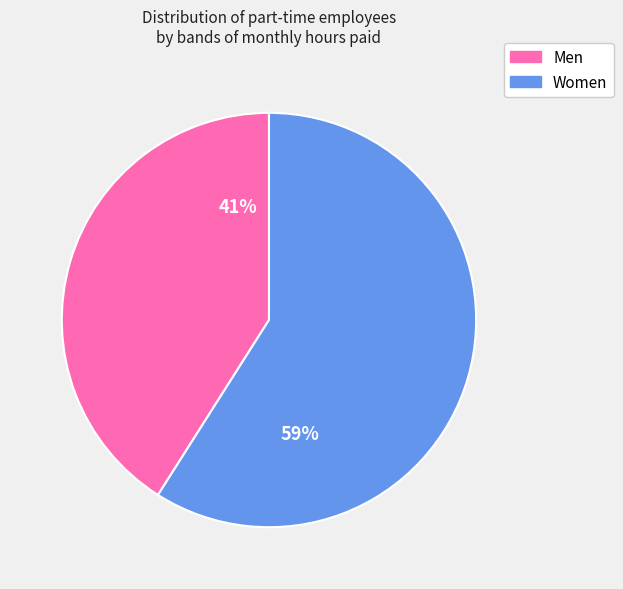

Approximately how many times larger is the value at Women compared to Men?

1.4